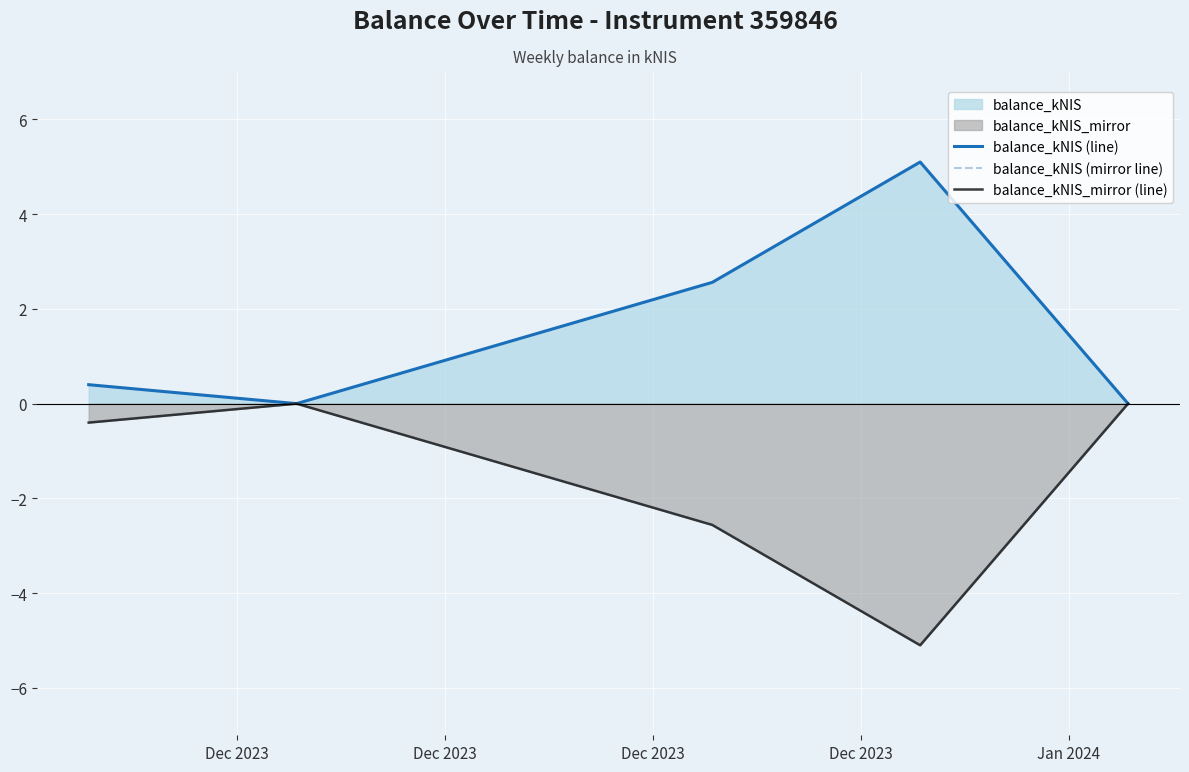

Is it true that balance_kNIS_mirror (line) equals 0.0 at Jan 2024?

True